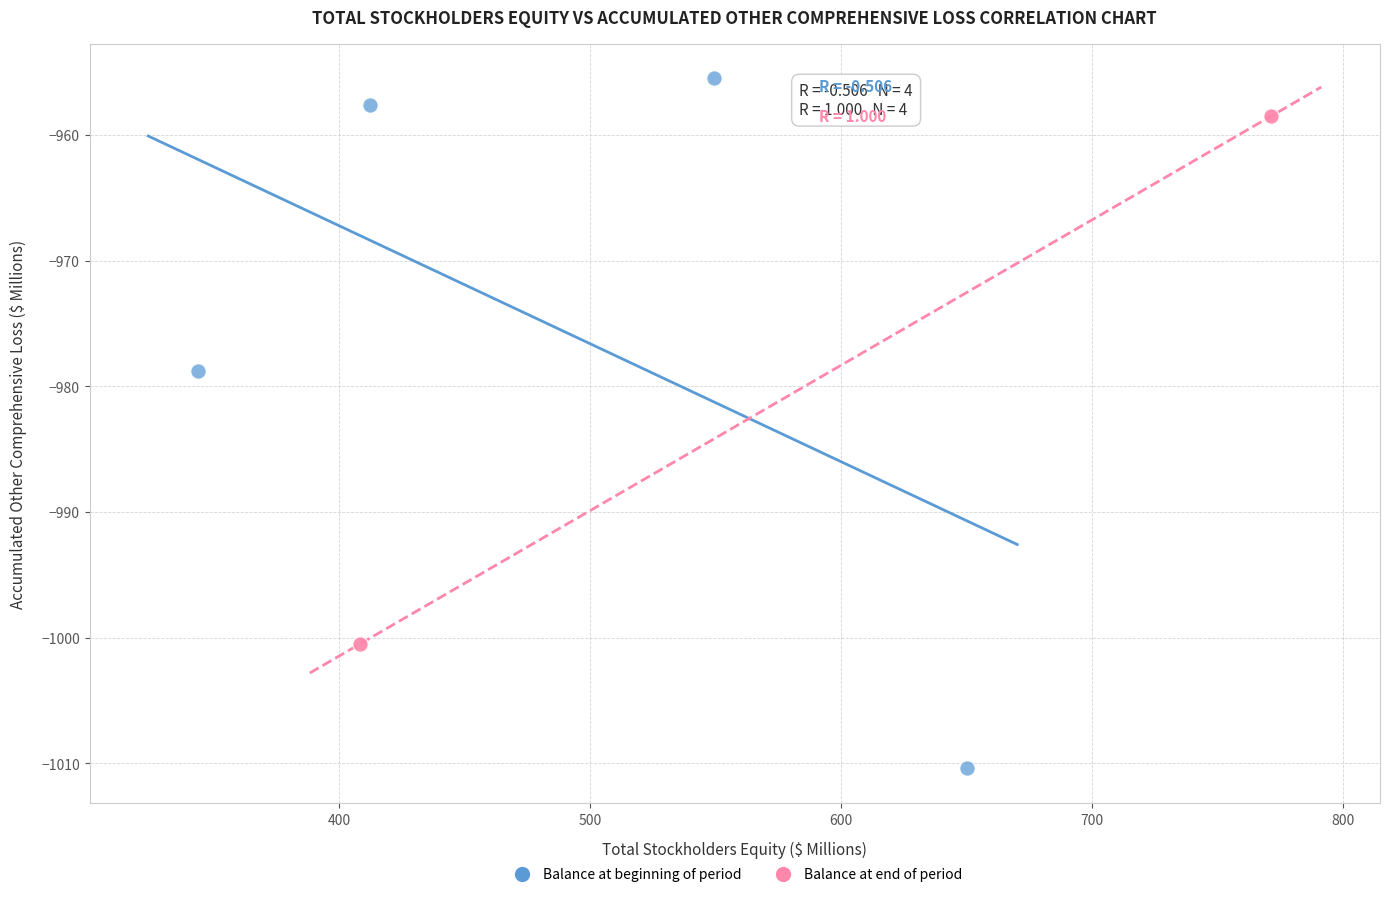

Which series contains the highest Y value?

Balance at beginning of period